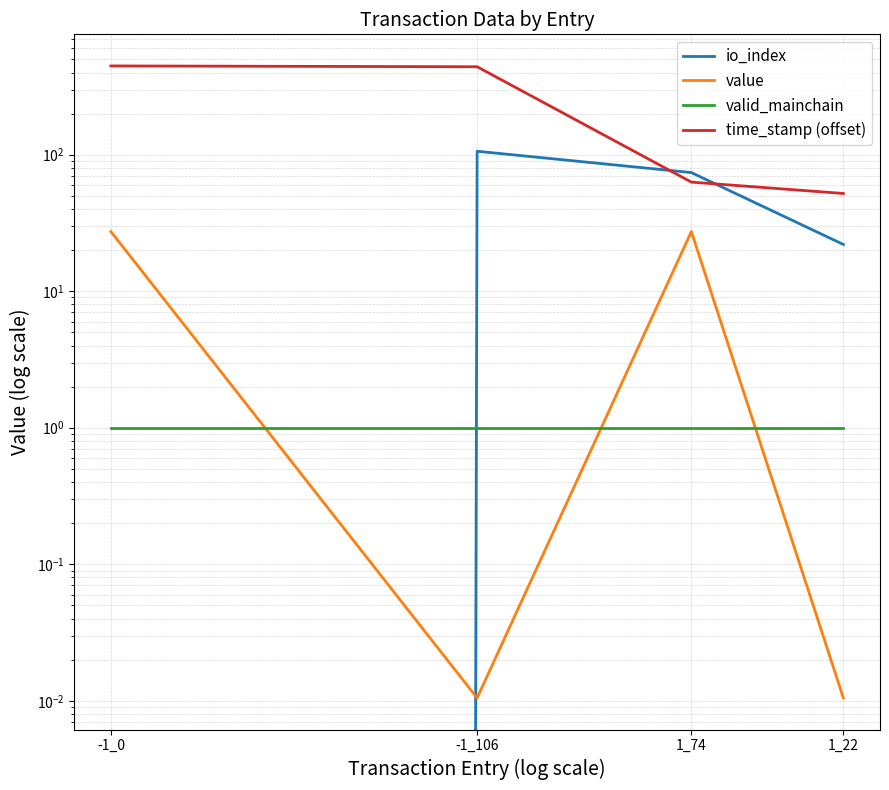

What is the spread (max minus min) of values at -1_106?

441.0